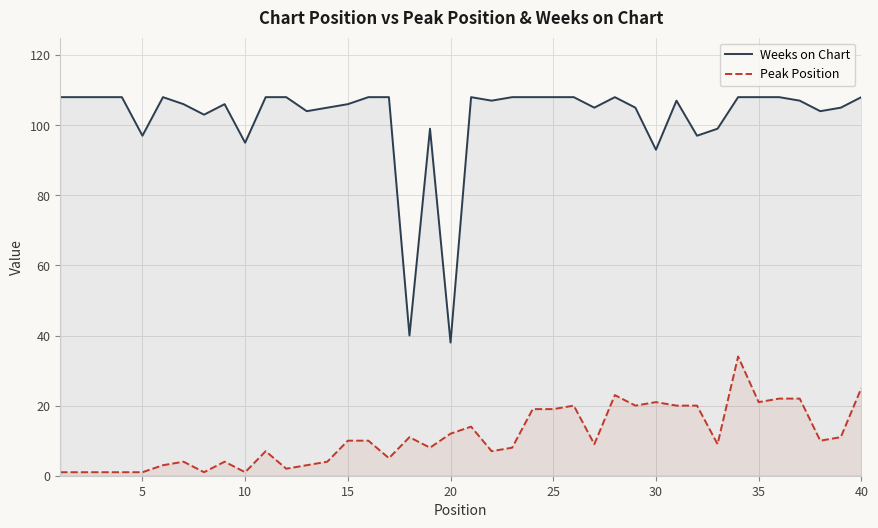

How many values in the Peak Position series are below 10?

20